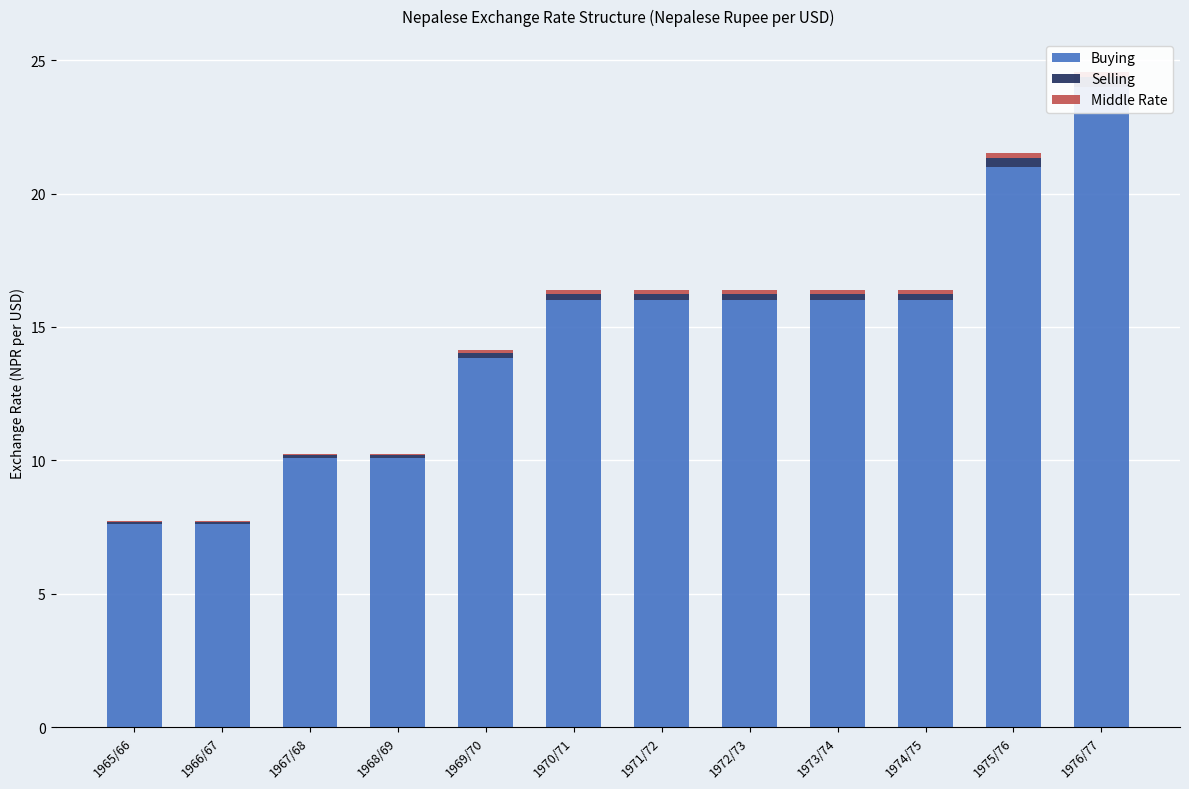

Where is Middle Rate nearest to the value 0?

1965/66